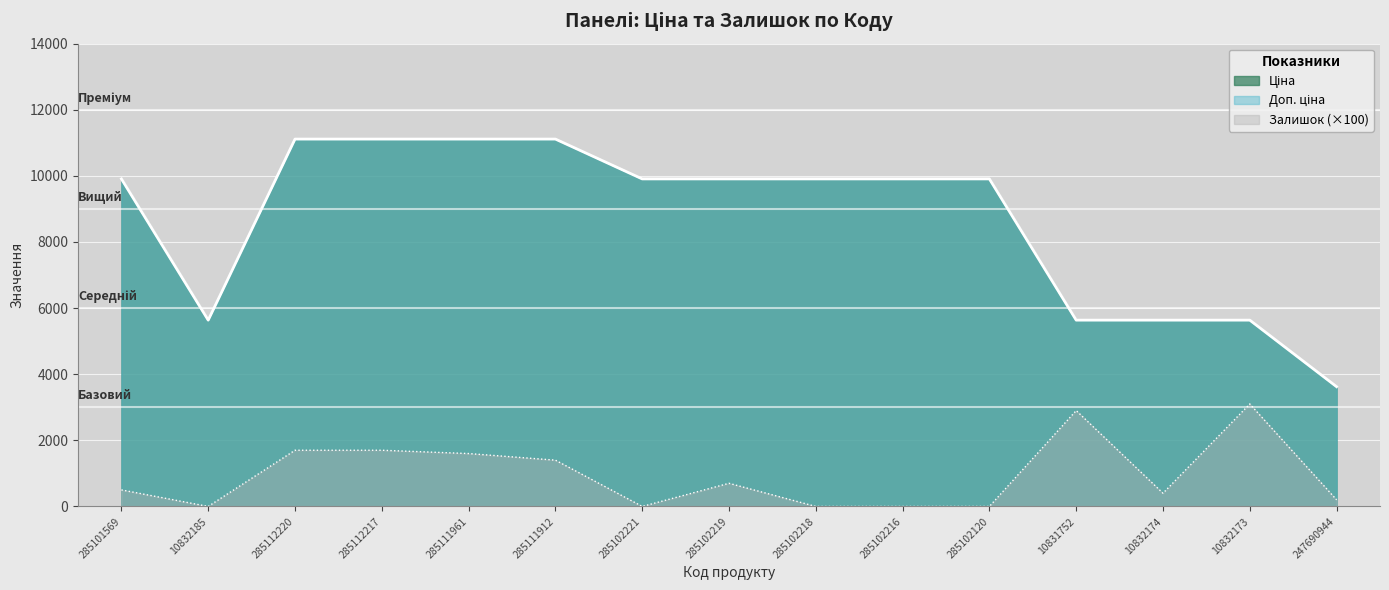

Reading left to right, extract all data points from this chart.

Ціна: 9908.5	5636.0	11113.6	11113.6	11113.6	11113.6	9908.5	9908.5	9908.5	9908.5	9908.5	5636.0	5636.0	5636.0	3622.2
Доп. ціна: 9908.5	5636.0	11113.6	11113.6	11113.6	11113.6	9908.5	9908.5	9908.5	9908.5	9908.5	5636.0	5636.0	5636.0	3622.2
Залишок: 500.0	0.0	1700.0	1700.0	1600.0	1400.0	0.0	700.0	0.0	0.0	0.0	2900.0	400.0	3100.0	200.0